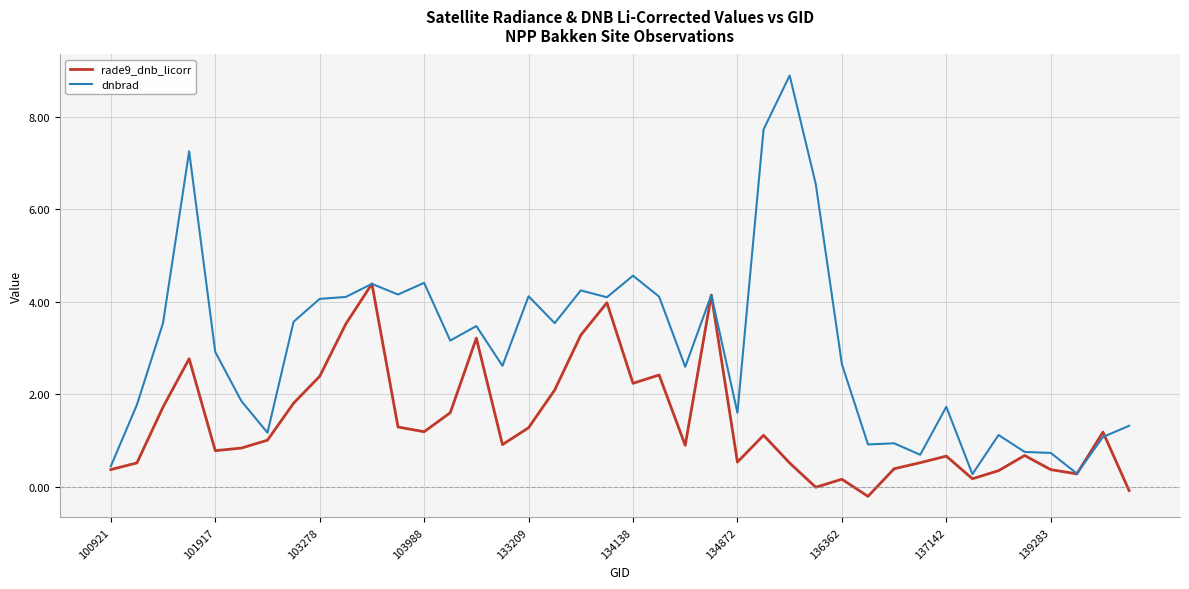

True or false: rade9_dnb_licorr and dnbrad intersect in this chart.

True